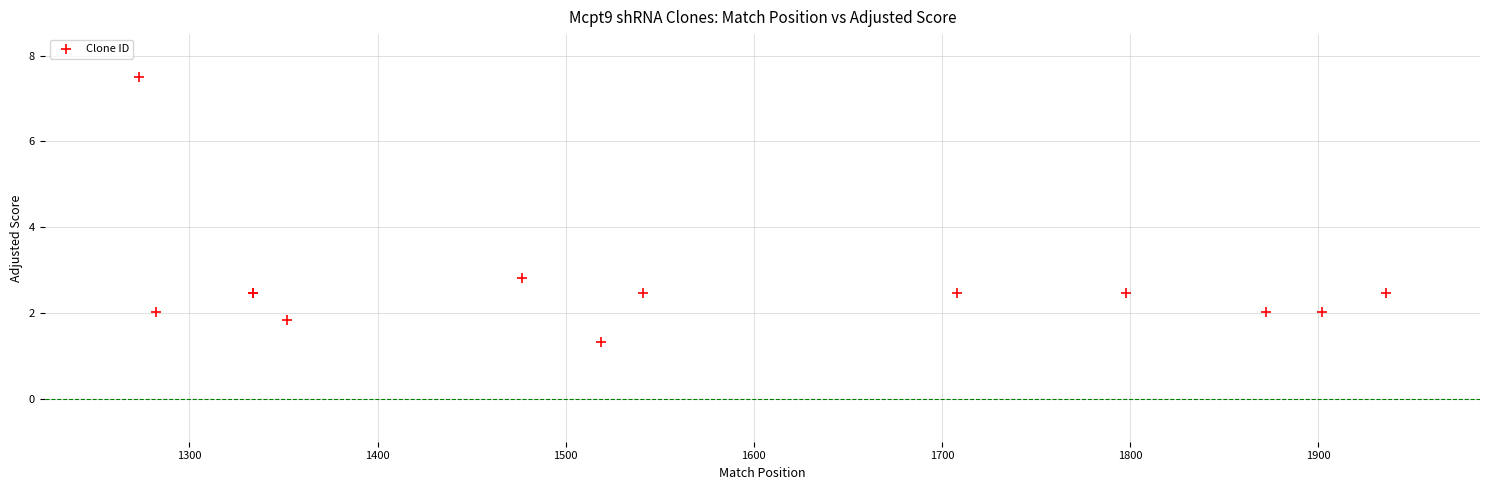

What Y value in the scatter plot is closest to 4?

2.8